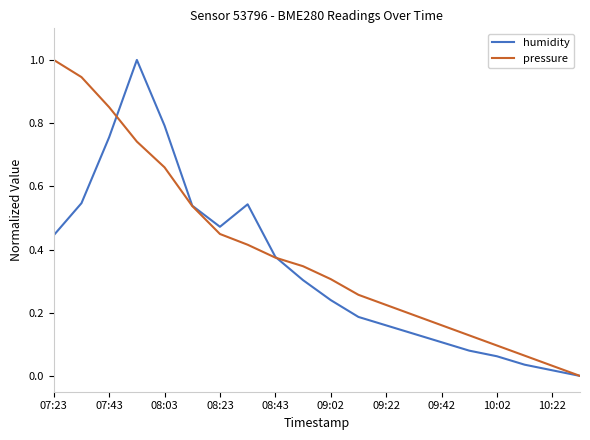

List the series in order of their overall mean, lowest first.

humidity, pressure